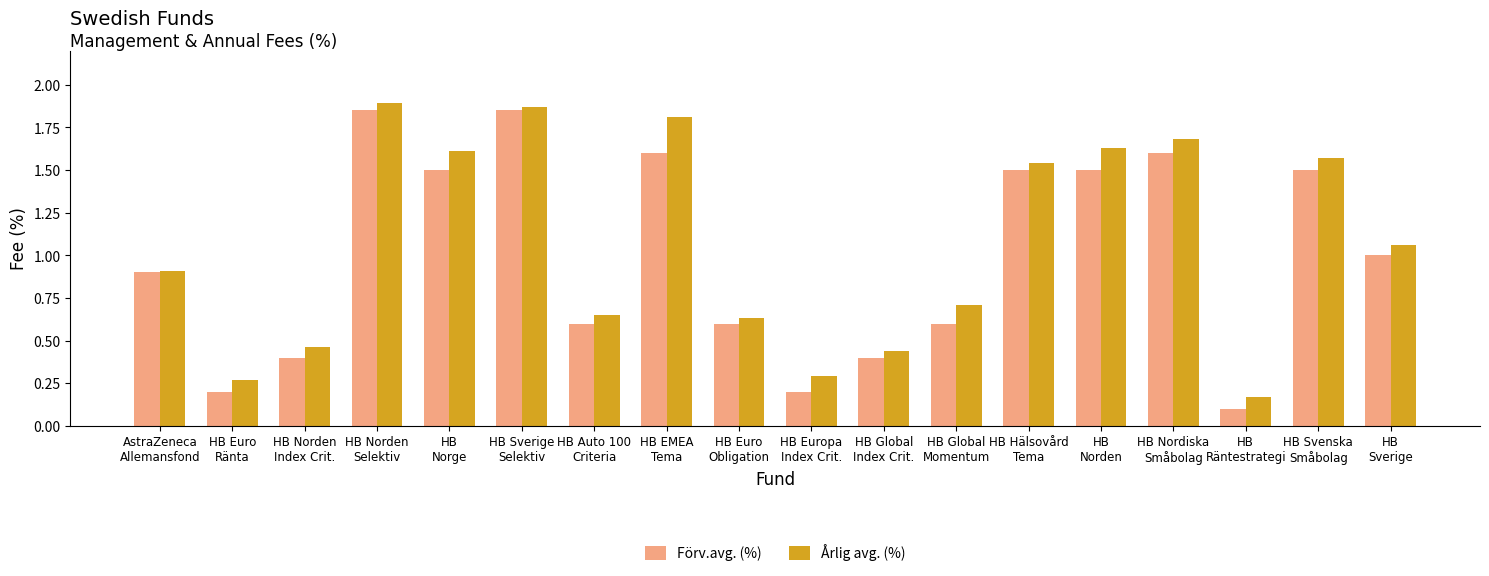

Count the number of data series in this chart.

2